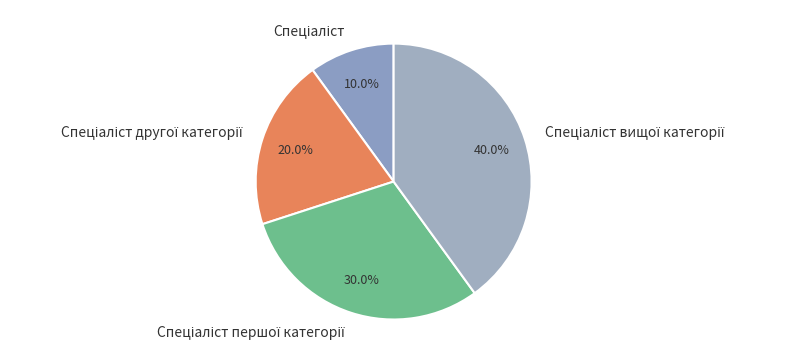

How many slices are in this pie chart?

4